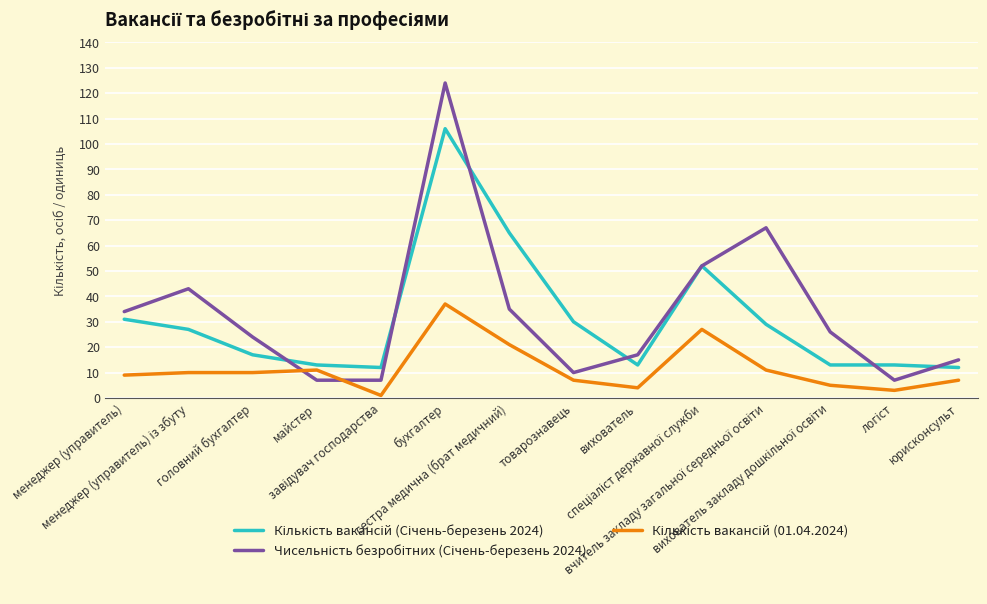

What is the spread (max minus min) of values at логіст?

10